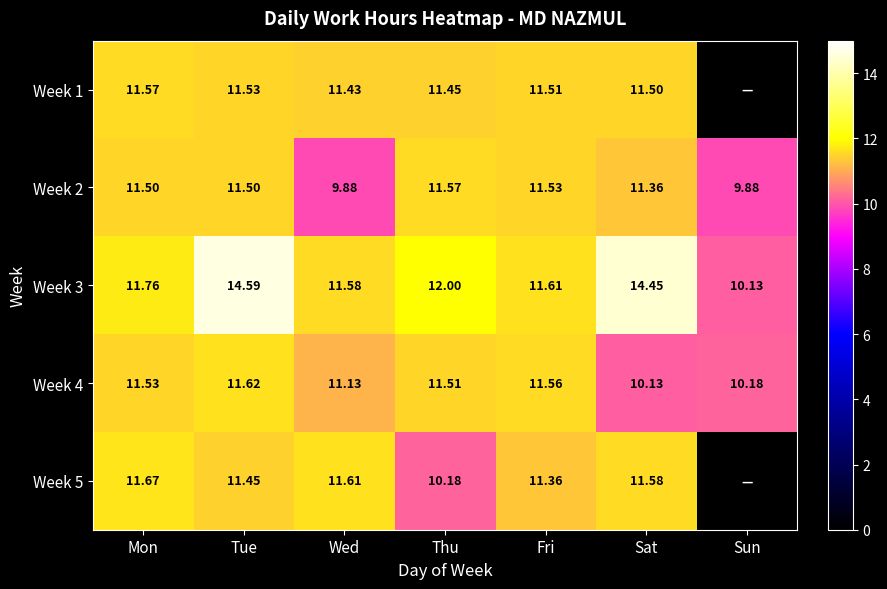

Where does the Week 4 series first go above 11?

Mon